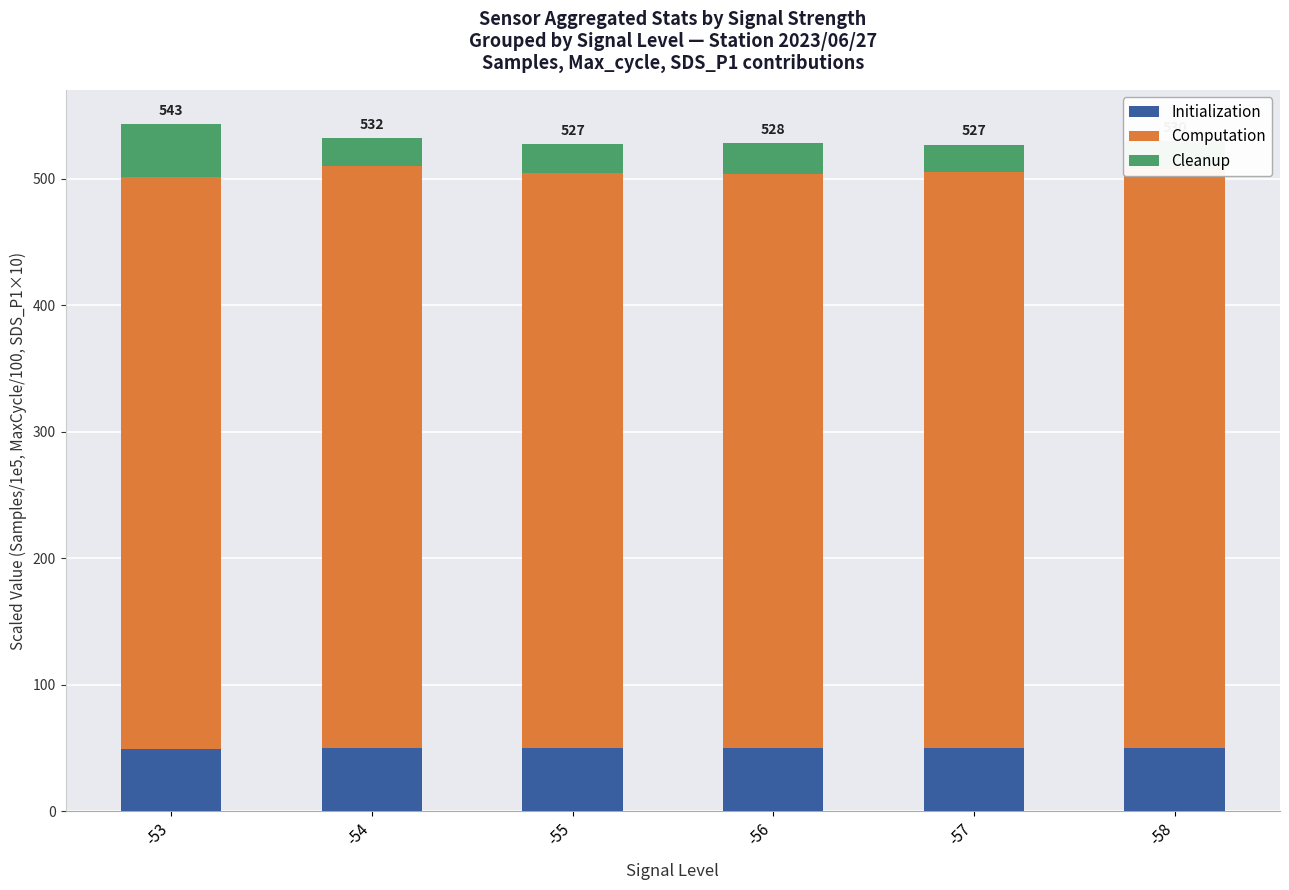

How many distinct data groups are displayed?

3